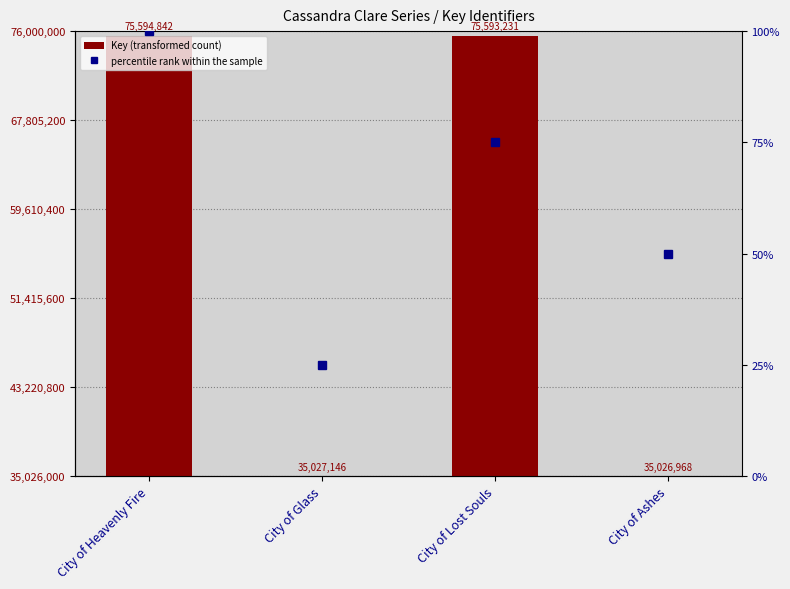

List the series in order of their peak value, lowest first.

percentile rank within the sample, Key